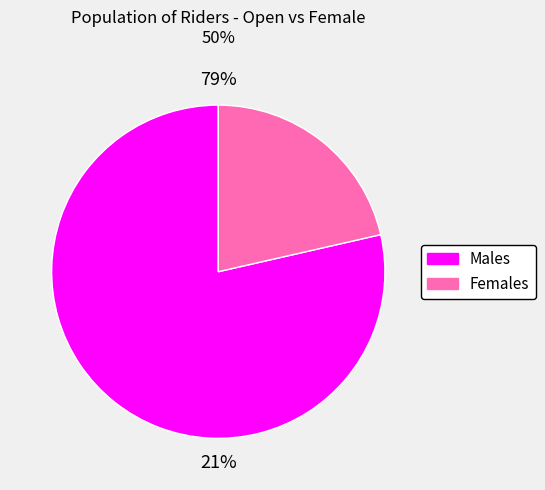

Which slice is the smallest?

Female